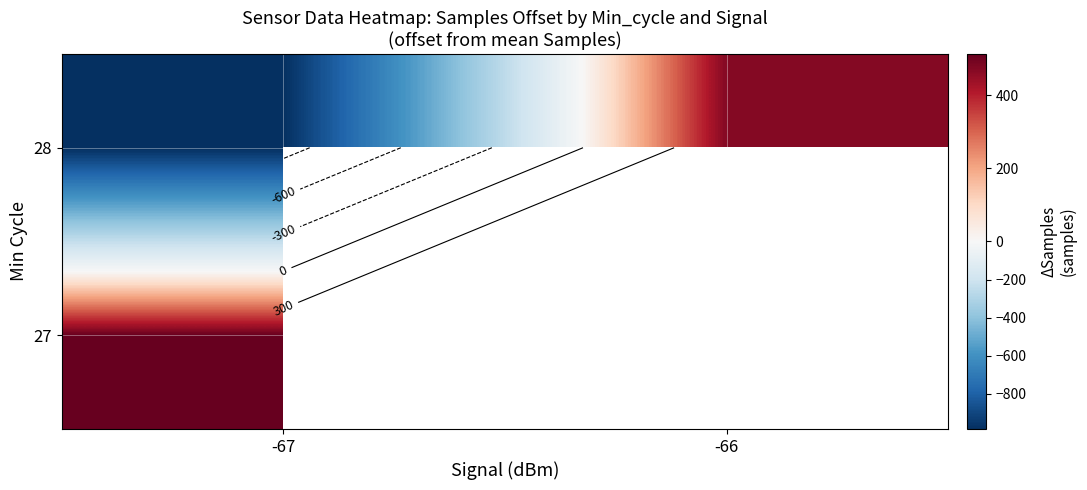

Rank the categories by 28 value from lowest to highest.

-67, -66